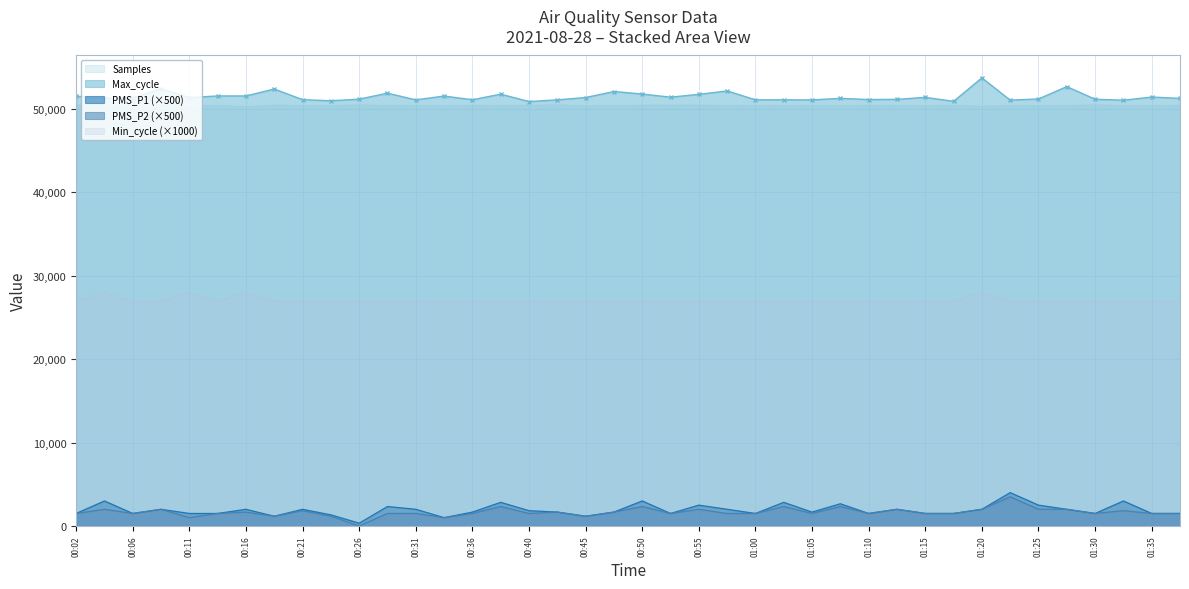

At 01:20, list the series in order from smallest to largest.

PMS_P1, PMS_P2, Min_cycle, Samples, Max_cycle